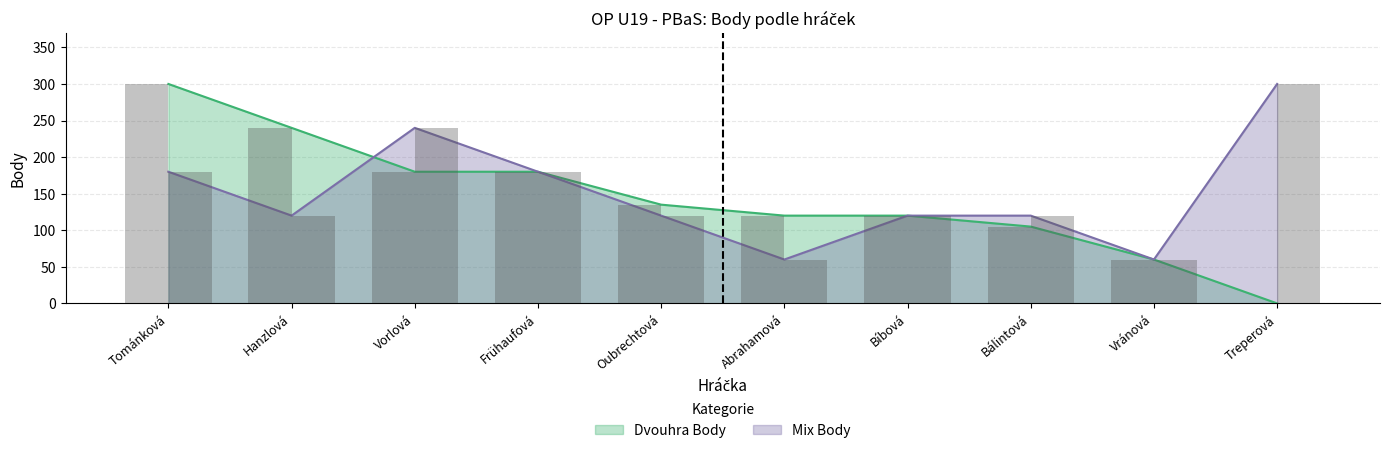

Are the bars grouped side by side (vs. stacked)?

Yes